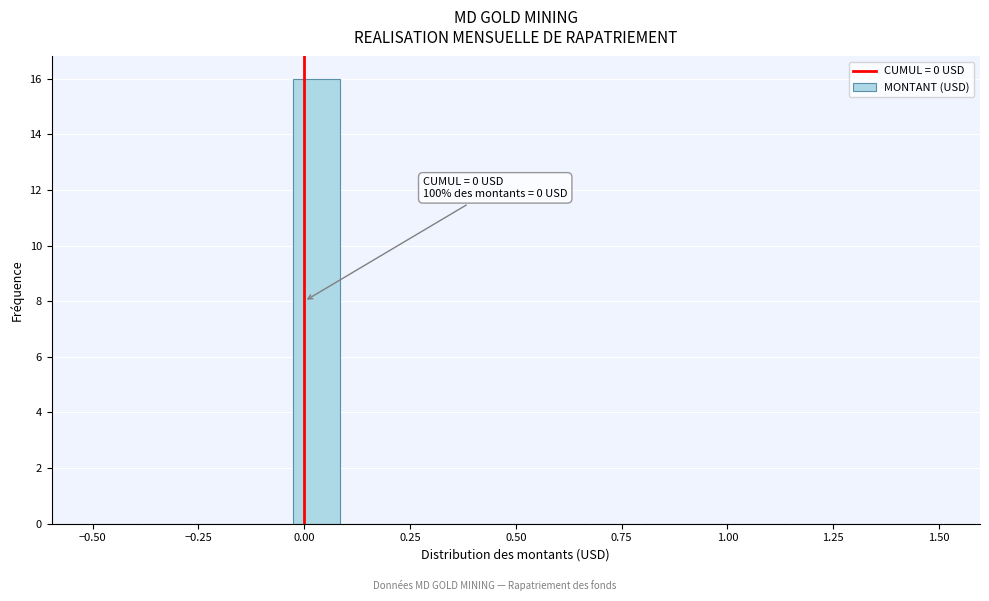

Around what value on the x-axis is the tallest bar? Give the approximate position of its centre, as read against the axis.

0.05